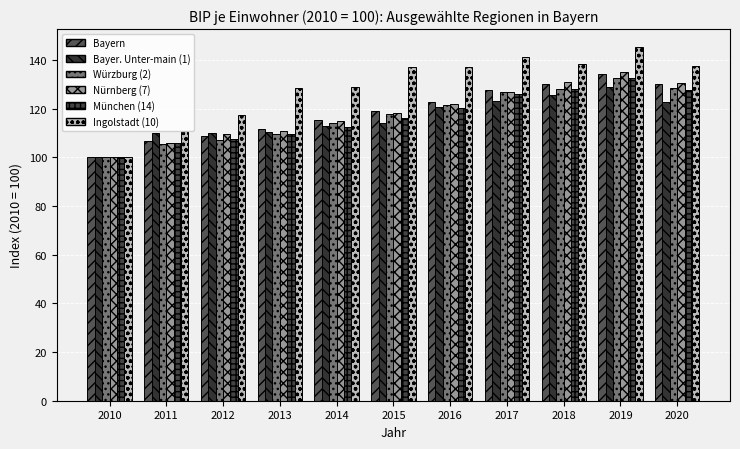

Which category has the lowest value in the Nürnberg (7) series?

2010